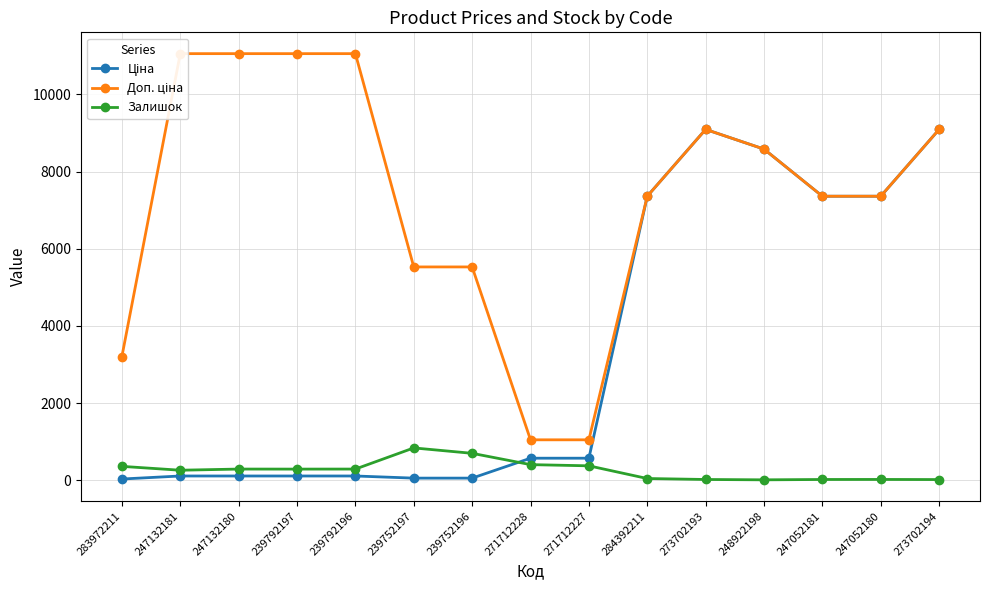

The Ціна series shows 5635.9 at 273702194. True or false?

False